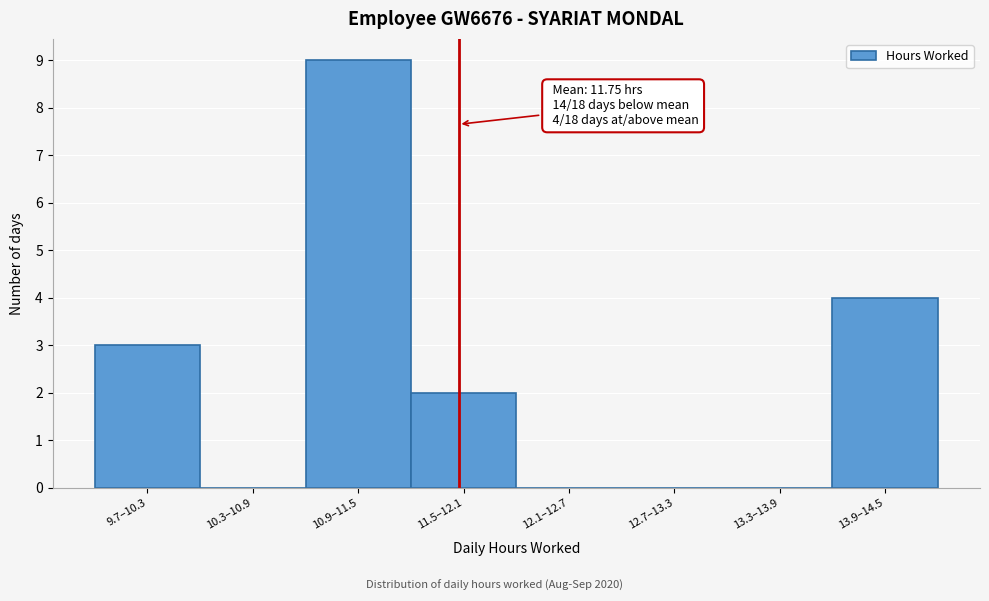

Reading left to right, extract all data points from this chart.

9.7–10.3=3	10.3–10.9=0	10.9–11.5=9	11.5–12.1=2	12.1–12.7=0	12.7–13.3=0	13.3–13.9=0	13.9–14.5=4